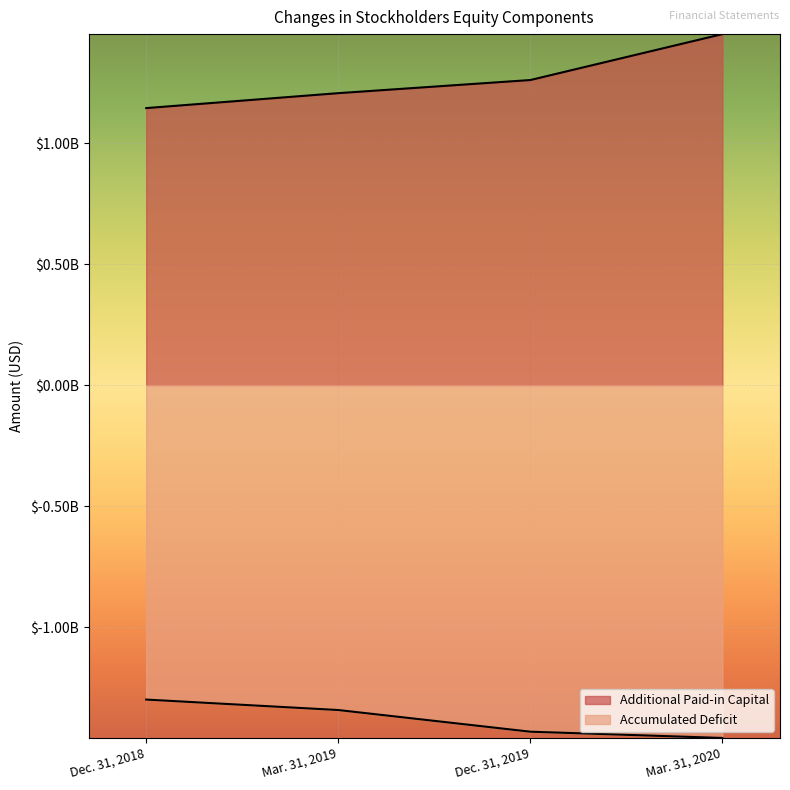

What is the sum of all Additional Paid-in Capital values?

5061768000